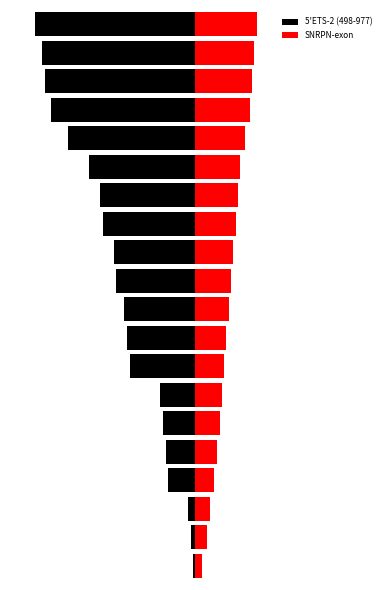

True or false: 5'ETS-2 (498-977) has a value of -6.2 at 13.

False